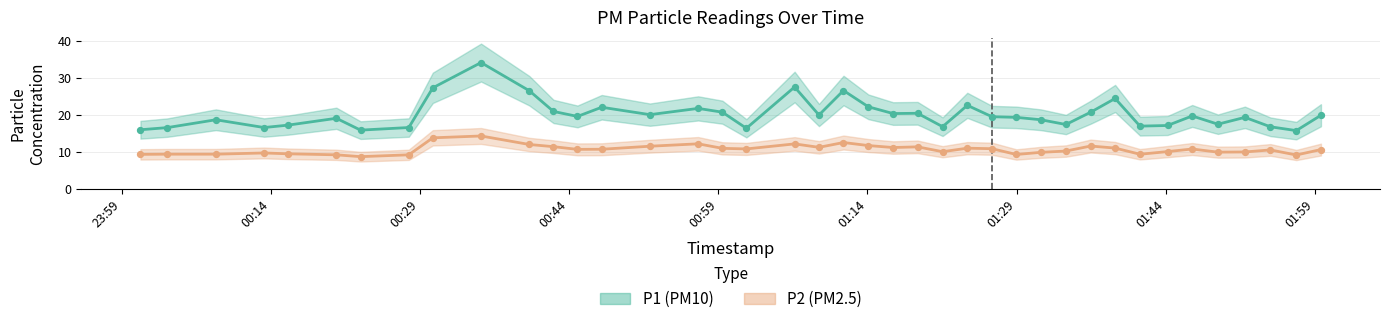

Which series has the largest Y range (max minus min)?

P1